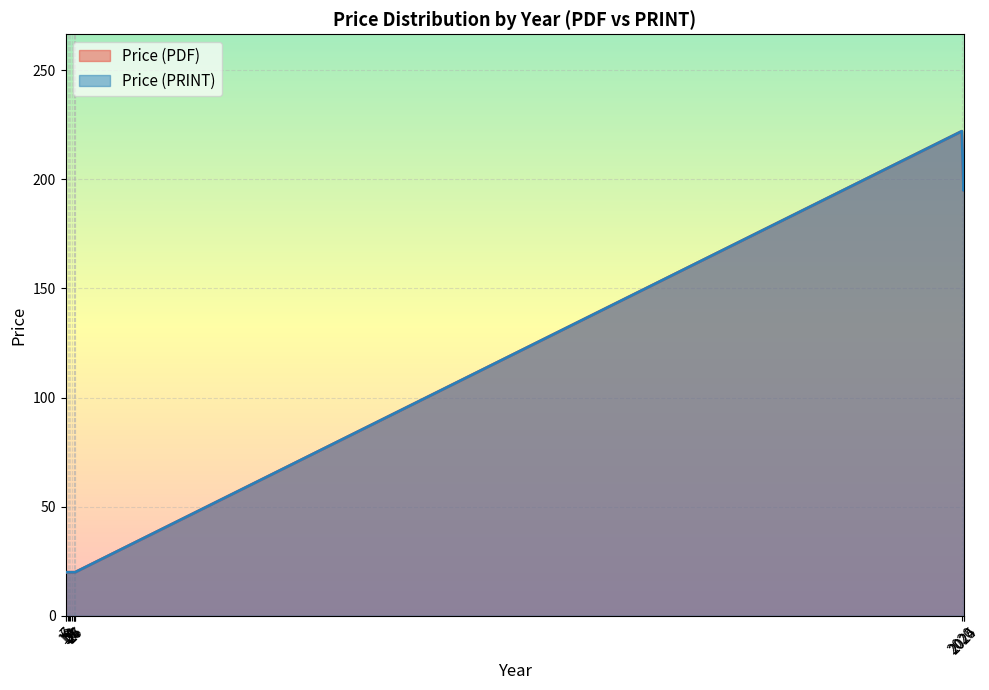

What is the smallest value displayed?

20.0